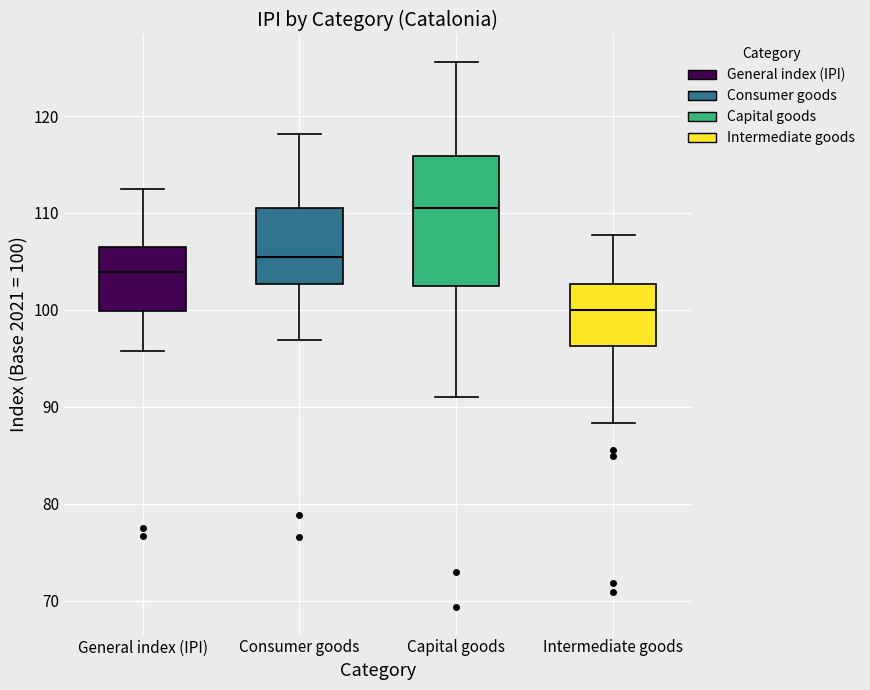

Which box's median line is the lowest?

Intermediate goods